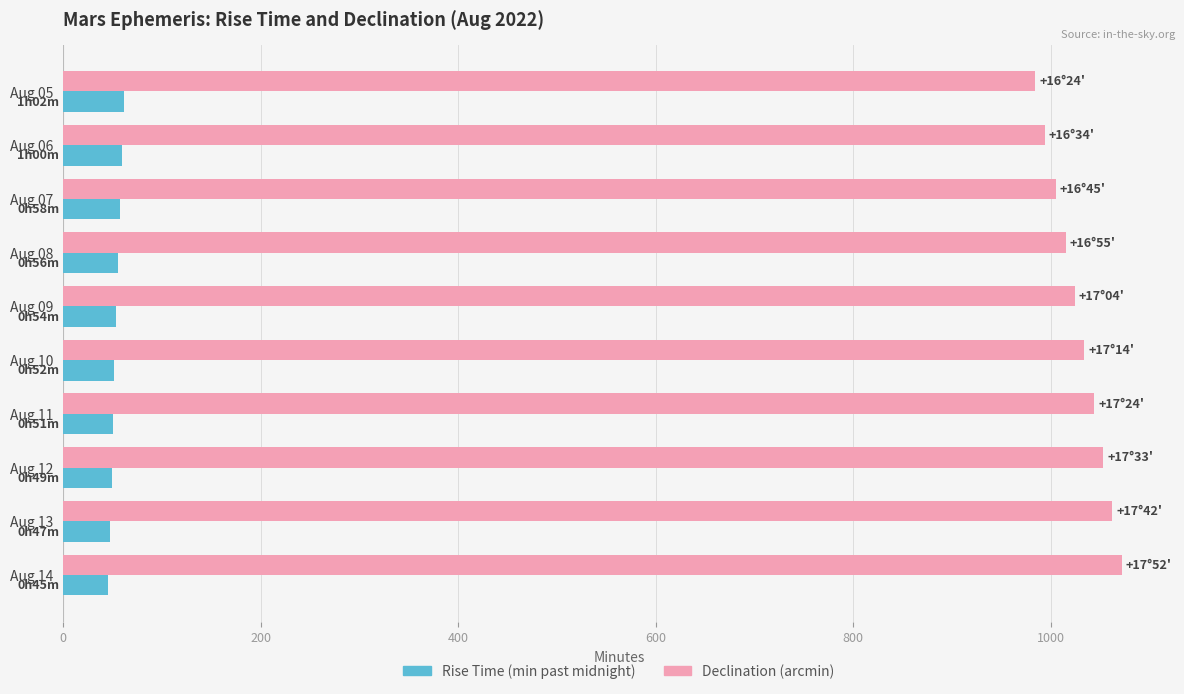

What is the total value across all series at Aug 11?

1095